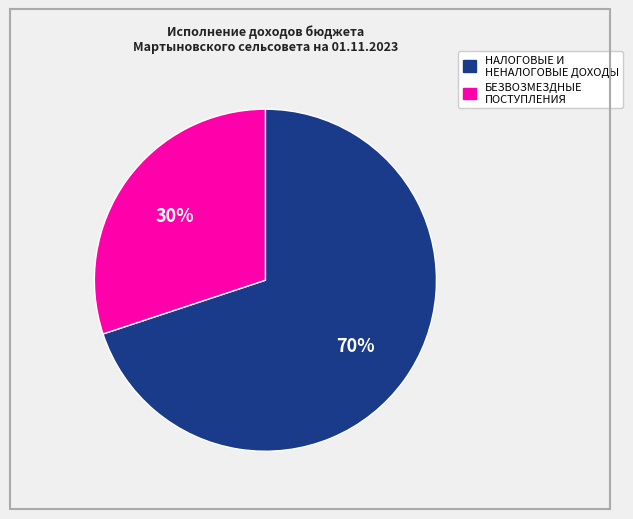

Is it true that БЕЗВОЗМЕЗДНЫЕ ПОСТУПЛЕНИЯ is 30% of the pie?

True